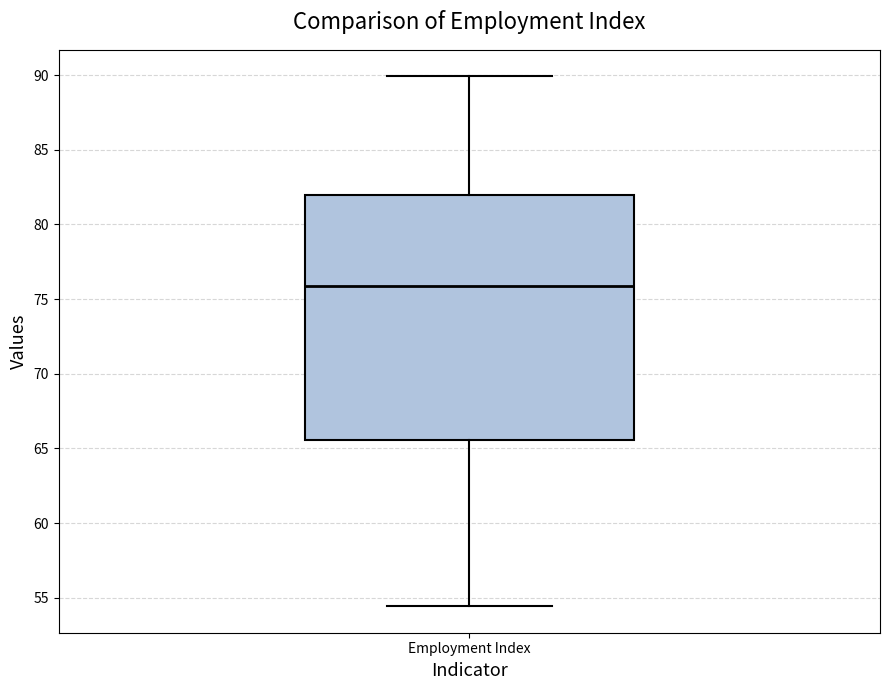

Transcribe this box plot: give where the median line is, the range the box spans, and where the two whiskers end, as read against the y-axis. The values are not printed on the chart, so give them approximately, as read against the axis.

median 76.0, box 65.5 to 82.0, whiskers 54.5 to 90.0